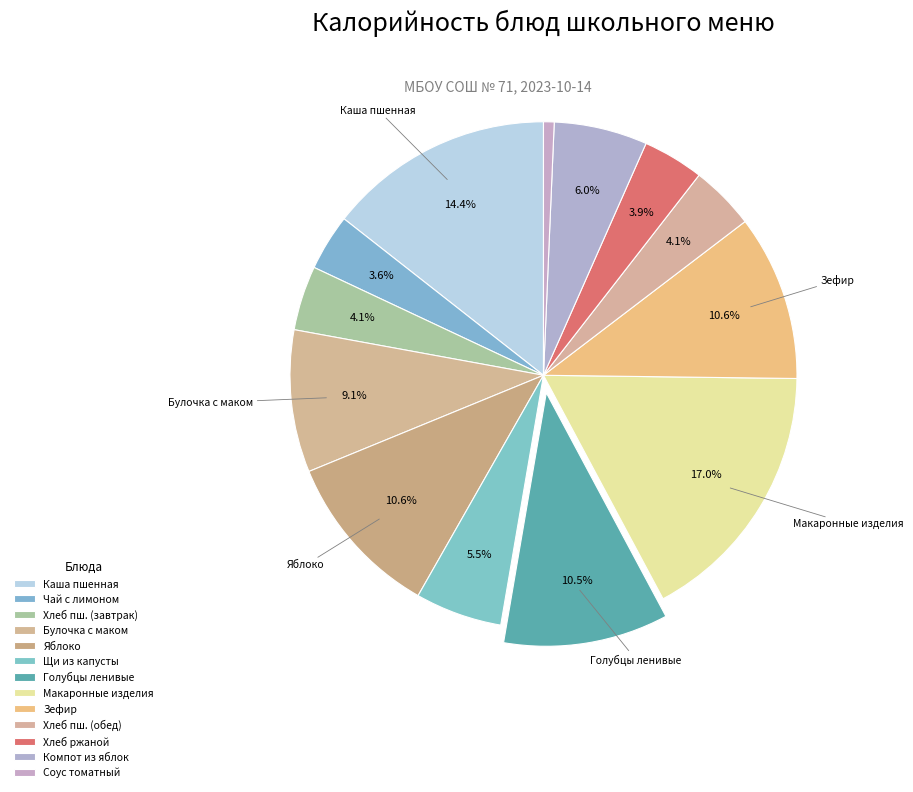

Count the number of slices in the pie.

13